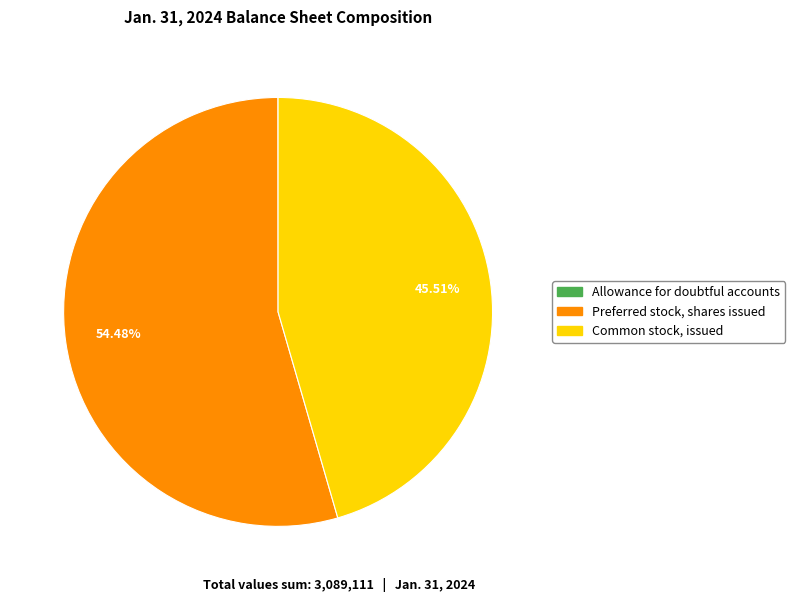

To the nearest percent, what is the difference between the Preferred stock, shares issued and Common stock, issued slice percentages?

9%